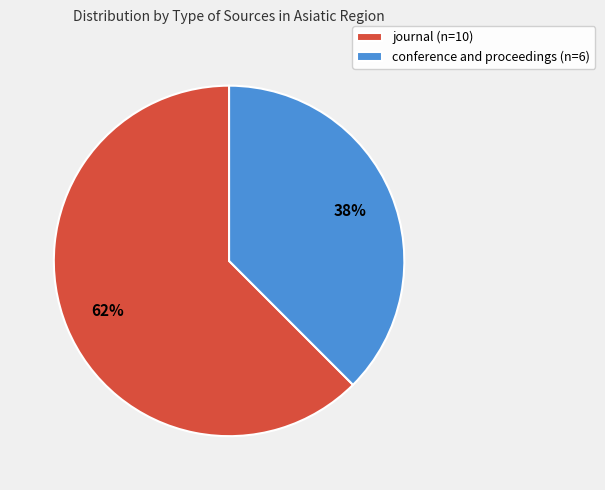

The conference and proceedings slice represents 38% of the pie. True or false?

True